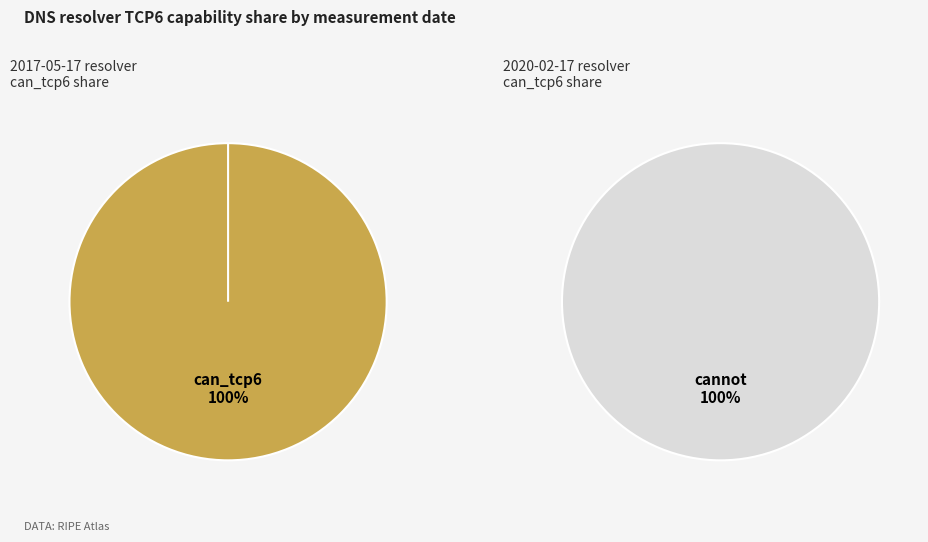

What is the difference between the highest and lowest values at 2017-05-17T23:59:43Z?

1